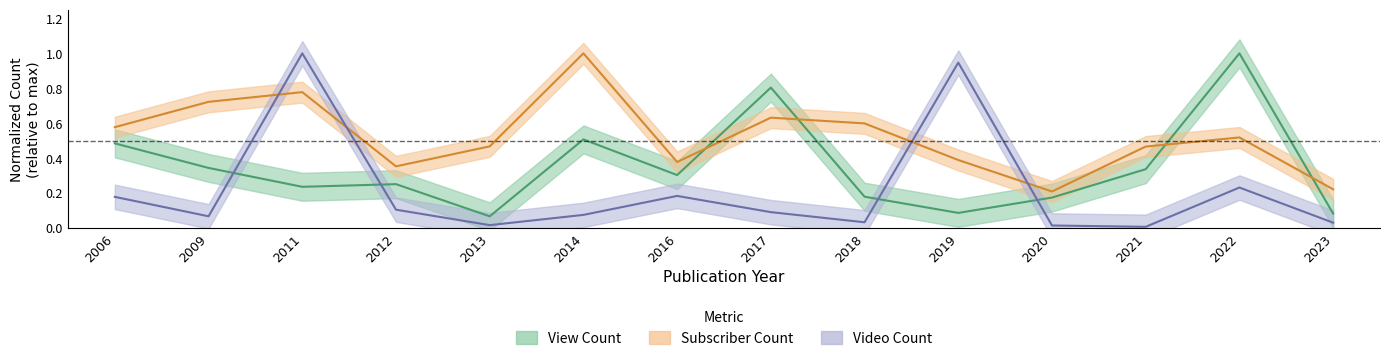

What is the difference between the second highest and minimum values in the View Count series?

0.7